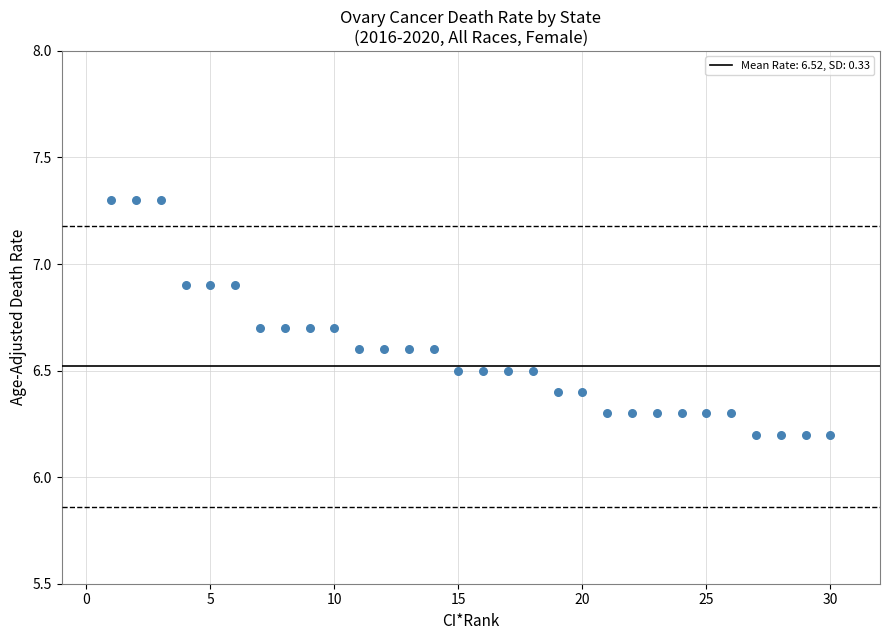

What is the range of Y values (max minus min)?

1.1